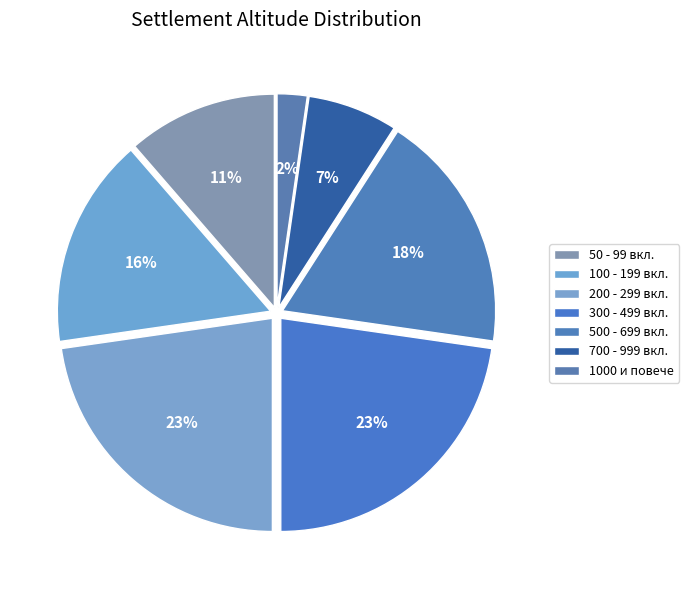

Count the number of slices in the pie.

7